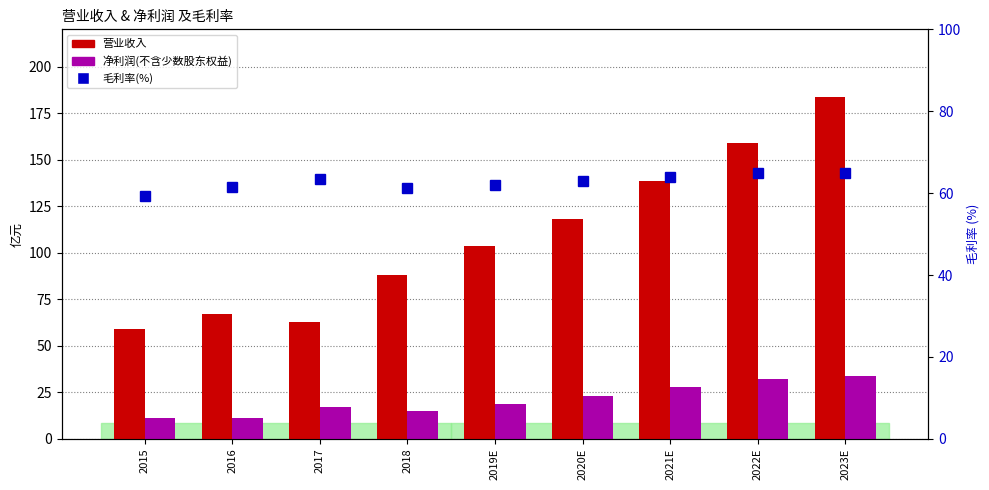

What is the value of the 营业收入 bar at the 4th from the left?

88.1